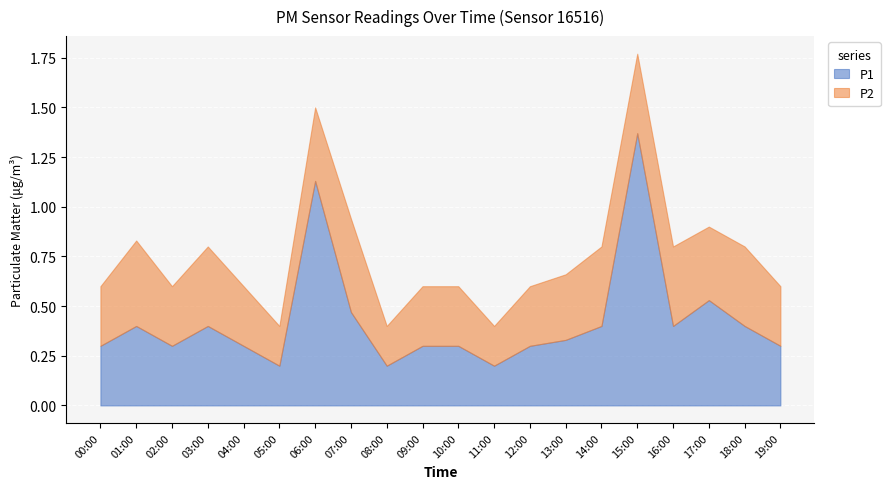

Between 08:00 and 18:00, which series saw the biggest shift?

P1